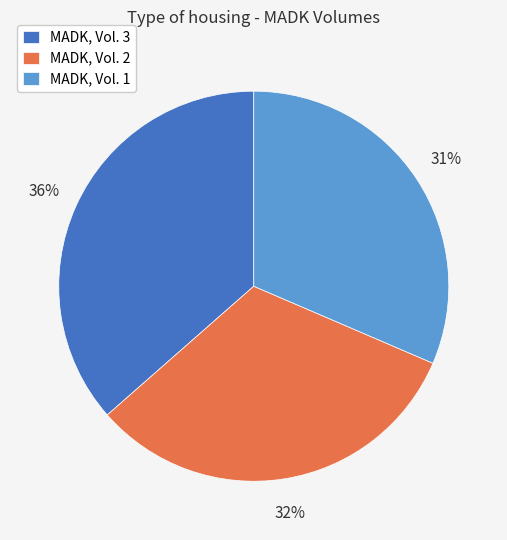

What percentage is the MADK, Vol. 2 slice, to the nearest percent?

32%